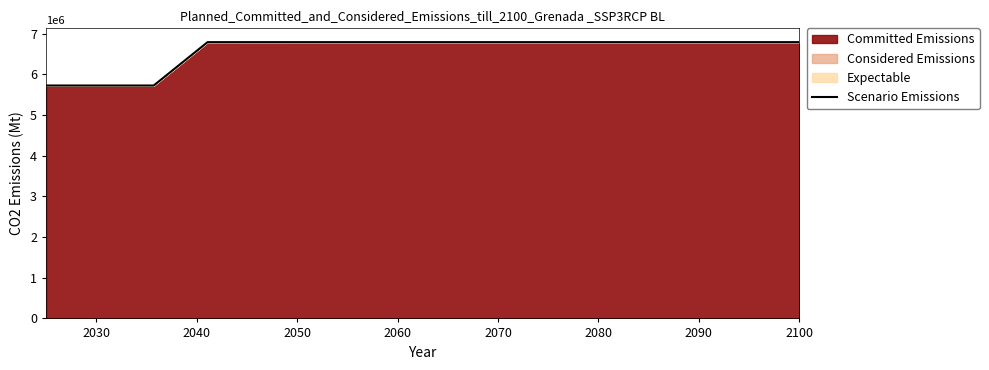

How many lines are shown in the chart?

1